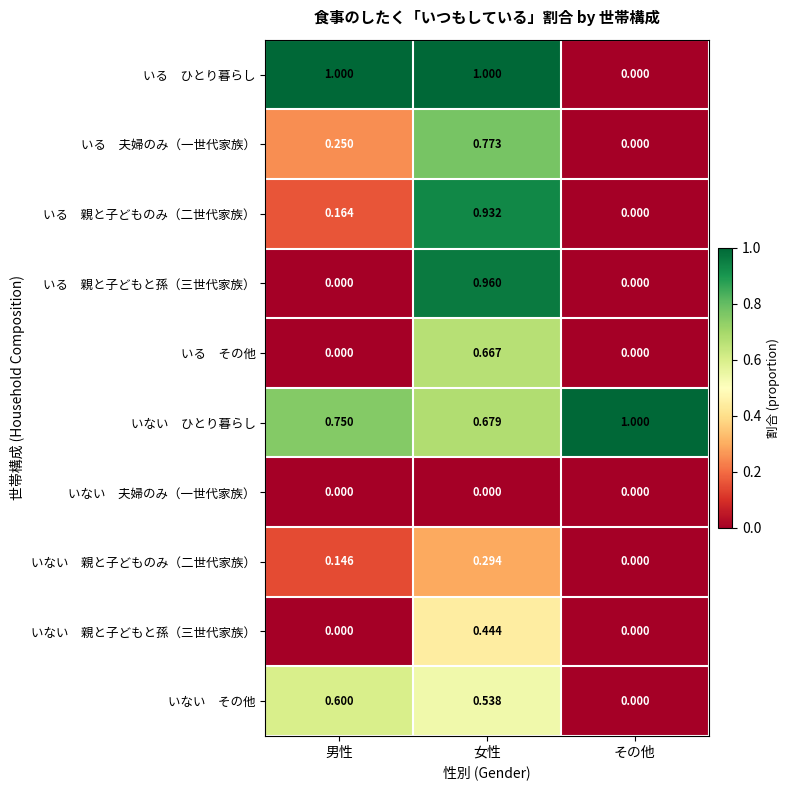

At which category is the sum across all series the highest?

女性